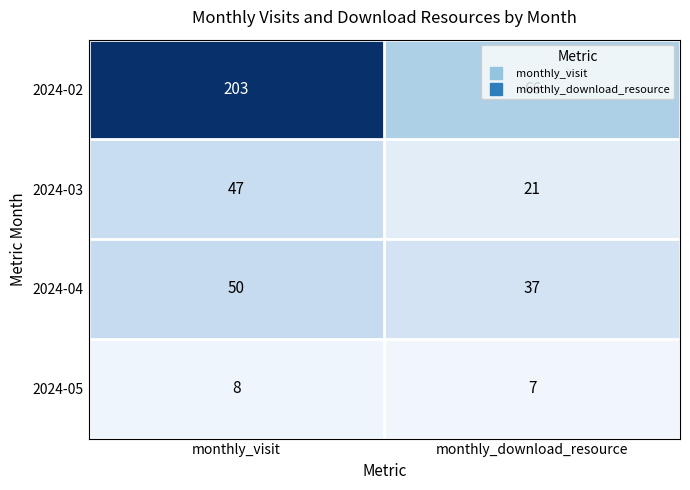

Is it true that 2024-05 equals 7 at monthly_download_resource?

True